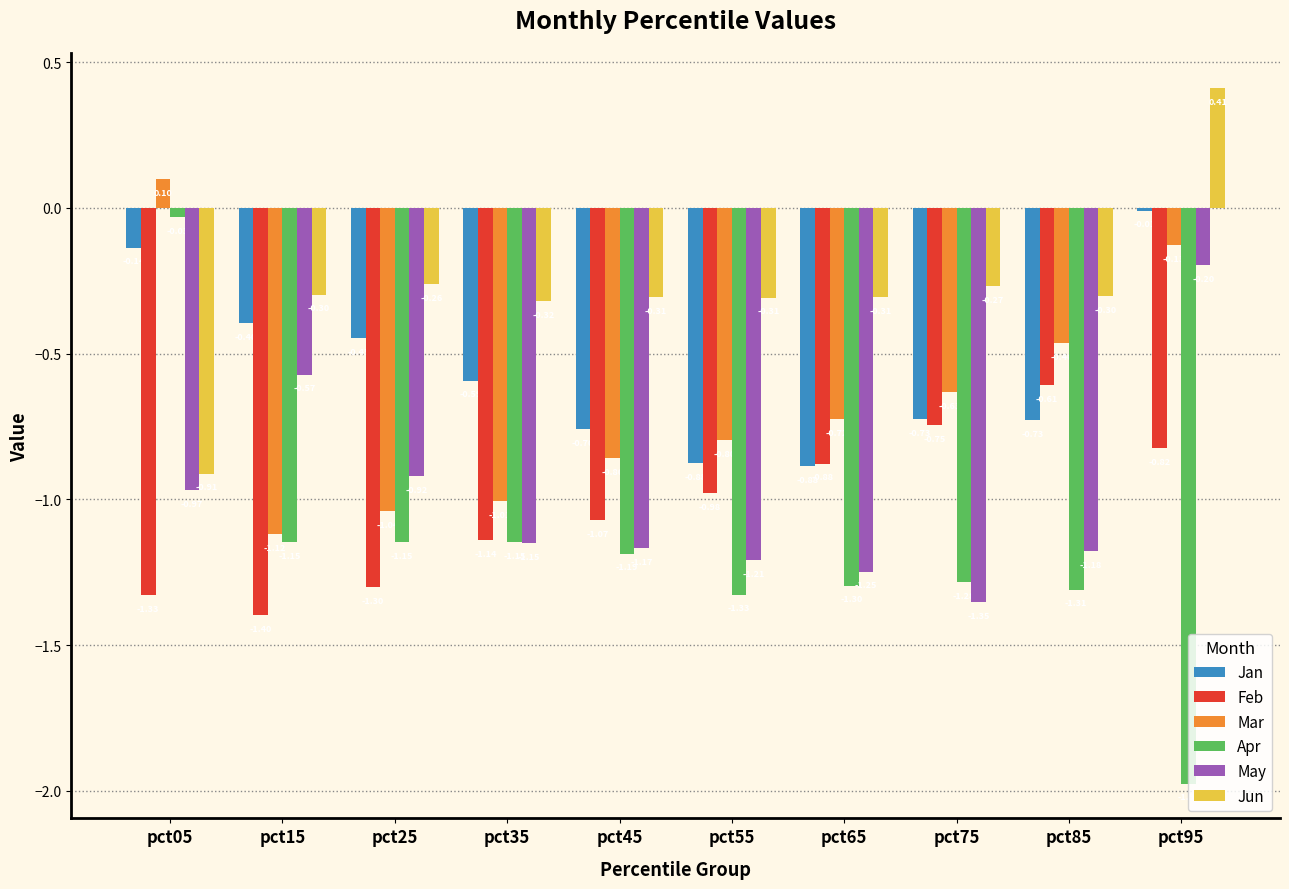

At which label is Jan closest to 0?

pct95